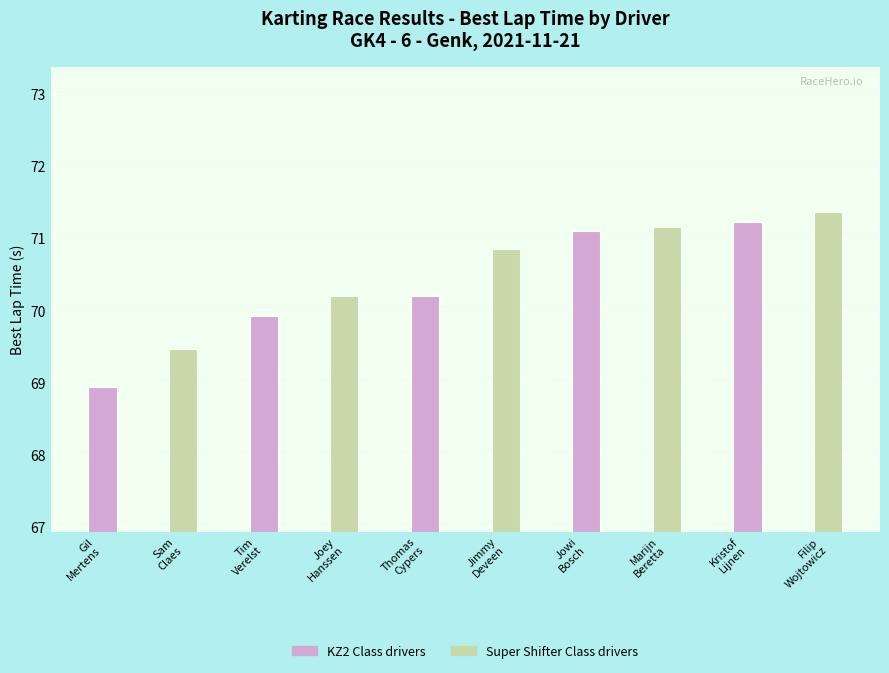

True or false: Super Shifter Class drivers has a value of 103.3 at Jimmy Deveen.

False